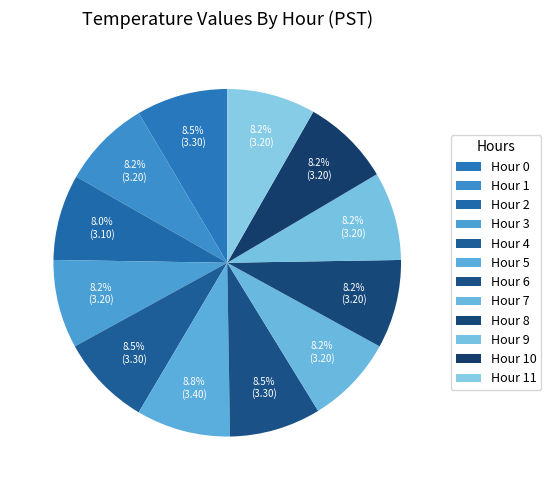

The Hour 5 slice represents 9% of the pie. True or false?

True